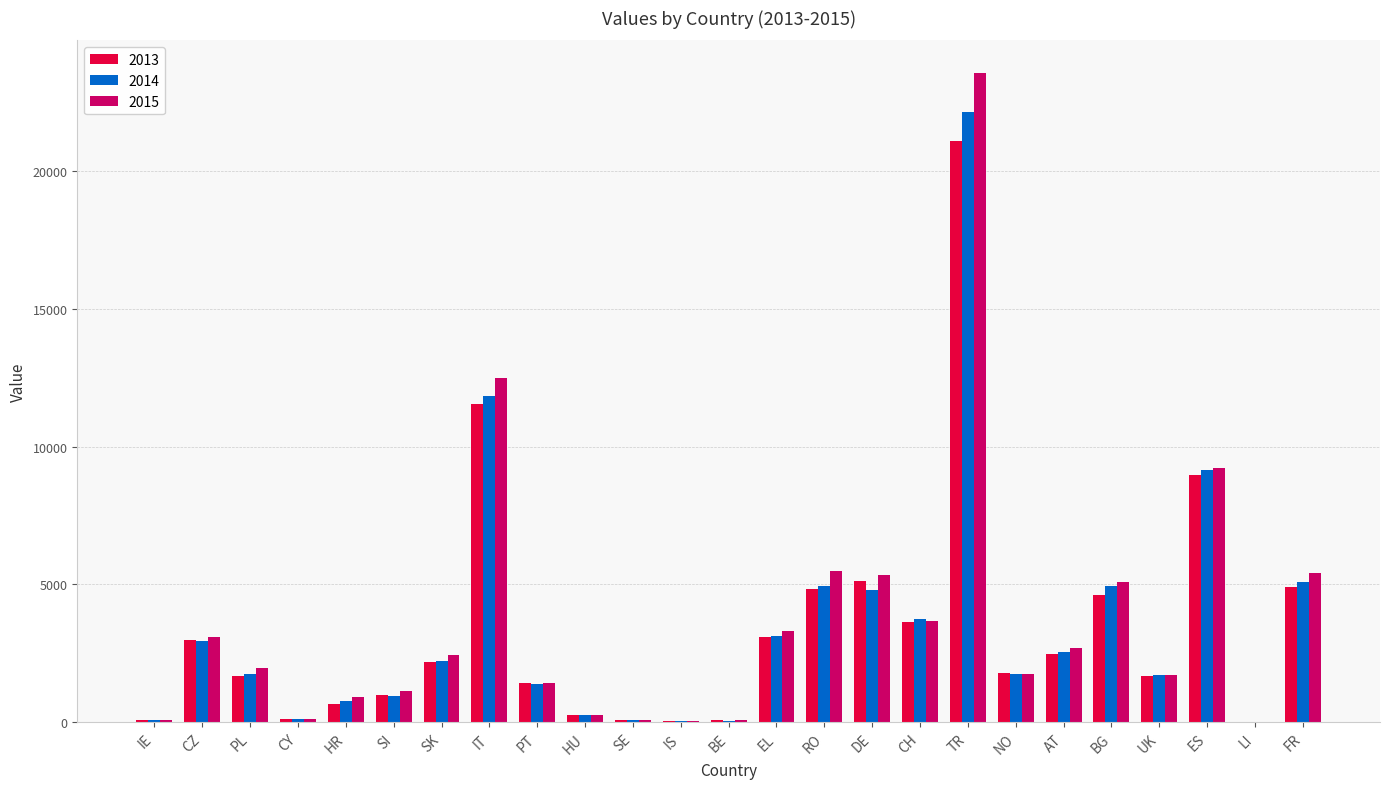

What is the total value across all series at NO?

5259